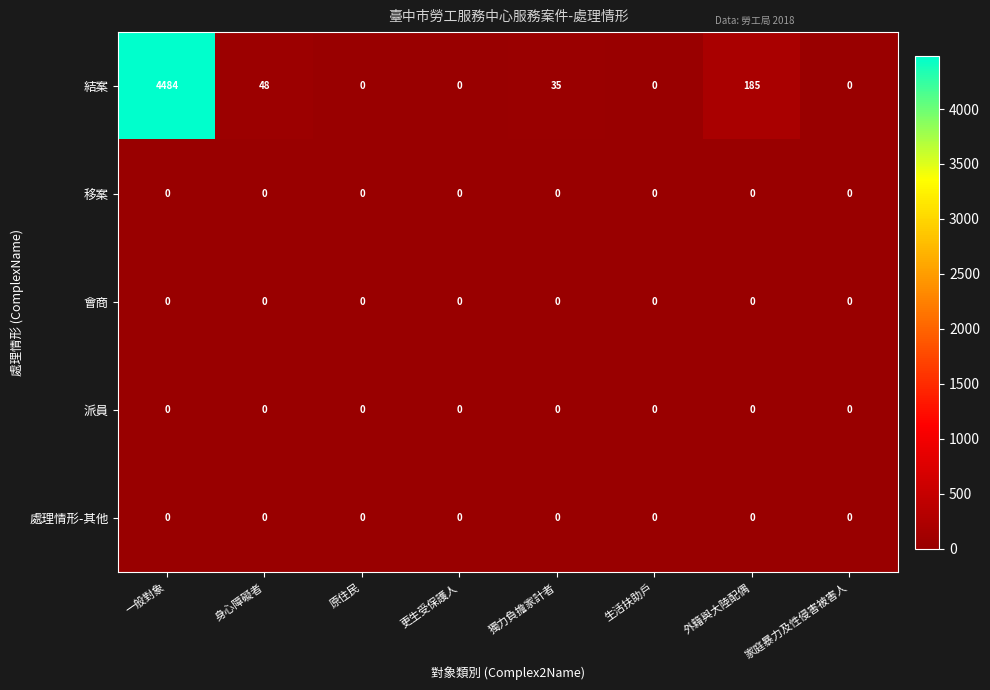

True or false: 結案 has a value of 80 at 身心障礙者.

False